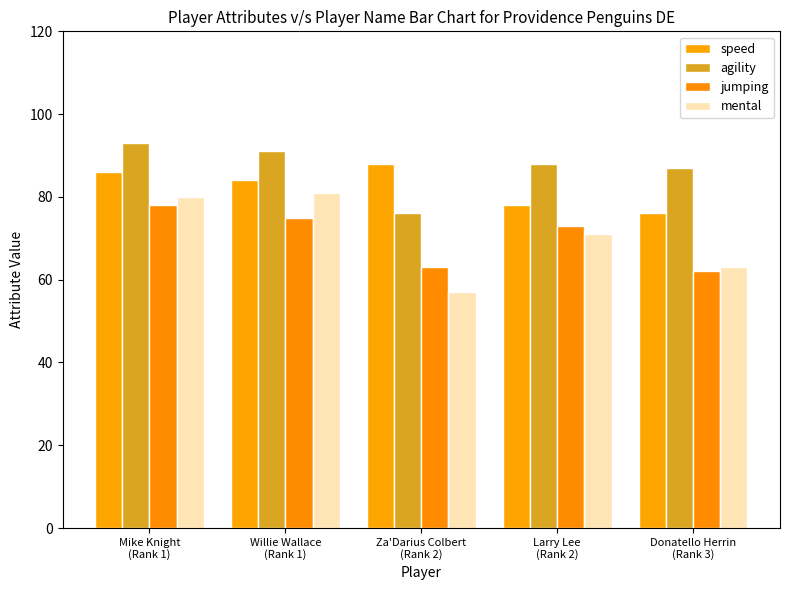

What are all the series names shown in the legend?

speed, agility, jumping, mental